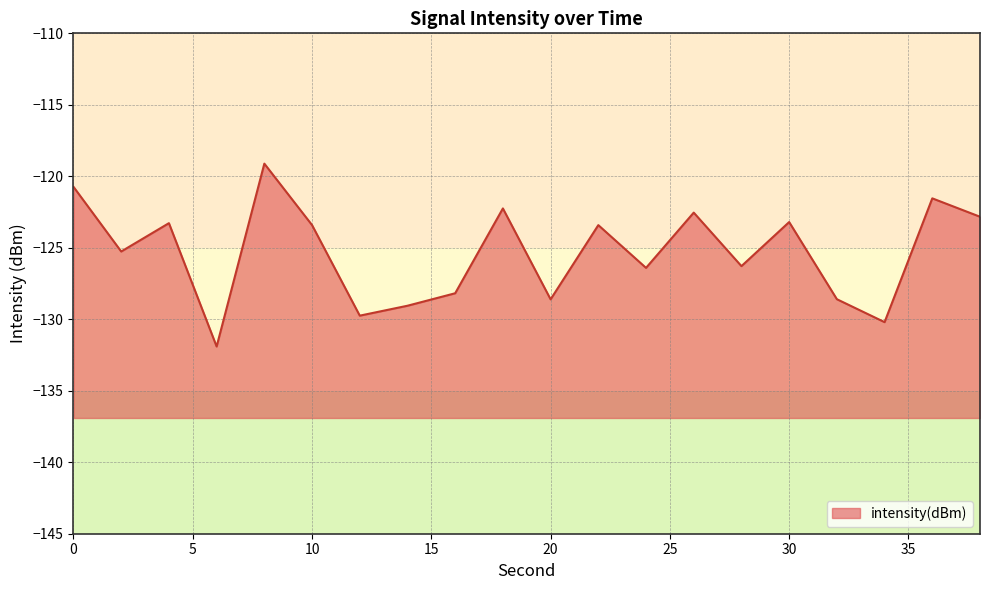

How many data points does each series have?

20